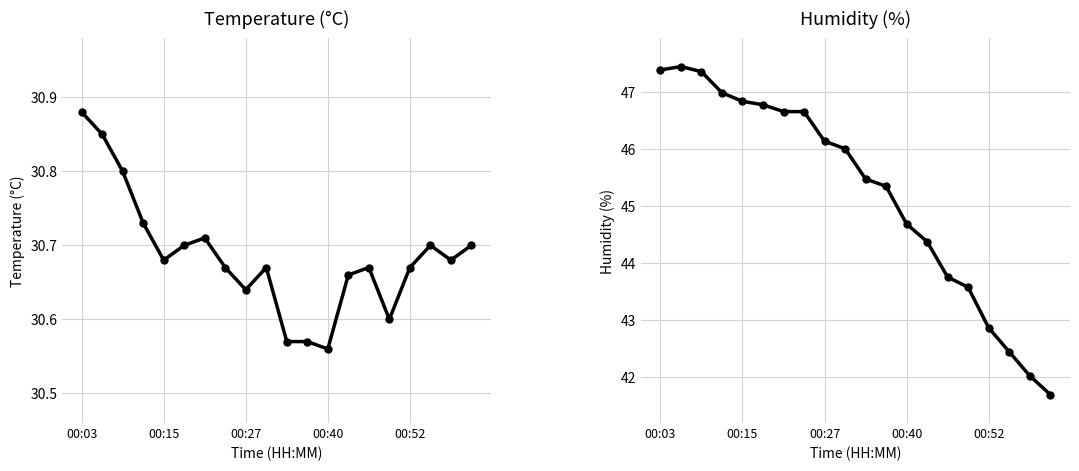

What is the value of the humidity point at the 16th from the left?

43.6